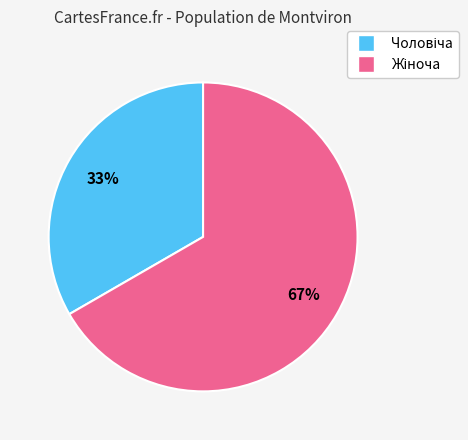

Is there any slice that represents more than half of the pie?

Yes